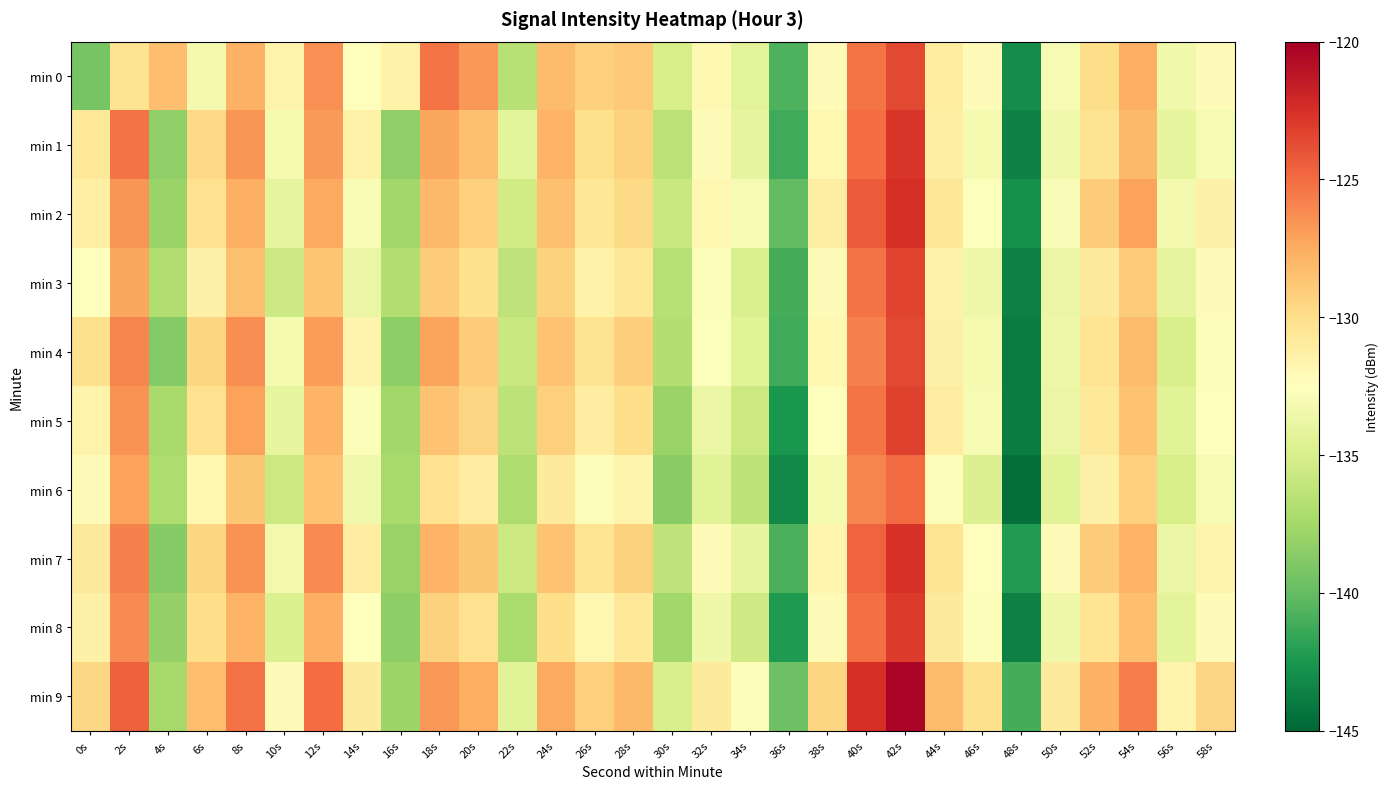

Reading right to left, extract all data points from this chart.

min 0: 58s=-132.2	56s=-133.4	54s=-127.6	52s=-129.9	50s=-133.0	48s=-143.0	46s=-132.2	44s=-131.0	42s=-123.6	40s=-125.4	38s=-132.3	36s=-140.7	34s=-134.3	32s=-132.0	30s=-135.1	28s=-128.8	26s=-129.2	24s=-128.3	22s=-136.7	20s=-126.7	18s=-125.3	16s=-131.5	14s=-132.3	12s=-126.4	10s=-131.6	8s=-127.8	6s=-133.2	4s=-128.3	2s=-130.3	0s=-139.3
min 1: 58s=-133.0	56s=-134.0	54s=-128.1	52s=-130.3	50s=-133.4	48s=-143.6	46s=-133.1	44s=-131.2	42s=-122.8	40s=-125.0	38s=-131.9	36s=-141.2	34s=-134.0	32s=-132.1	30s=-136.4	28s=-129.3	26s=-130.1	24s=-127.9	22s=-134.2	20s=-128.4	18s=-127.3	16s=-138.3	14s=-131.5	12s=-126.8	10s=-133.1	8s=-126.6	6s=-129.7	4s=-138.3	2s=-125.2	0s=-130.8
min 2: 58s=-131.3	56s=-133.2	54s=-127.1	52s=-129.0	50s=-132.9	48s=-142.8	46s=-132.7	44s=-130.6	42s=-122.4	40s=-124.3	38s=-131.2	36s=-140.1	34s=-133.0	32s=-131.9	30s=-135.8	28s=-129.7	26s=-130.6	24s=-128.5	22s=-135.3	20s=-129.2	18s=-128.1	16s=-137.7	14s=-133.0	12s=-127.3	10s=-134.1	8s=-127.7	6s=-130.2	4s=-137.9	2s=-126.5	0s=-131.2
min 3: 58s=-132.2	56s=-134.1	54s=-129.0	52s=-130.9	50s=-133.8	48s=-143.7	46s=-133.6	44s=-131.4	42s=-123.3	40s=-125.2	38s=-132.1	36s=-141.0	34s=-134.9	32s=-132.8	30s=-136.7	28s=-130.6	26s=-131.4	24s=-129.3	22s=-136.2	20s=-130.1	18s=-129.0	16s=-136.9	14s=-133.8	12s=-128.7	10s=-135.6	8s=-128.5	6s=-131.3	4s=-137.0	2s=-127.2	0s=-132.4
min 4: 58s=-132.8	56s=-135.0	54s=-128.2	52s=-130.4	50s=-133.7	48s=-143.9	46s=-133.1	44s=-131.3	42s=-123.6	40s=-125.8	38s=-132.0	36s=-141.2	34s=-134.4	32s=-132.7	30s=-136.9	28s=-129.1	26s=-130.3	24s=-128.6	22s=-135.8	20s=-129.0	18s=-127.2	16s=-138.4	14s=-131.7	12s=-126.9	10s=-133.1	8s=-126.3	6s=-129.6	4s=-138.8	2s=-126.0	0s=-130.1
min 5: 58s=-132.3	56s=-134.4	54s=-128.6	52s=-130.7	50s=-133.8	48s=-143.9	46s=-133.0	44s=-131.1	42s=-123.2	40s=-125.3	38s=-132.4	36s=-142.6	34s=-135.7	32s=-133.8	30s=-137.9	28s=-130.0	26s=-131.1	24s=-129.2	22s=-136.3	20s=-129.4	18s=-128.6	16s=-137.7	14s=-132.8	12s=-127.9	10s=-134.0	8s=-127.1	6s=-130.2	4s=-137.3	2s=-126.4	0s=-131.6
min 6: 58s=-133.0	56s=-135.1	54s=-129.2	52s=-131.3	50s=-134.4	48s=-144.6	46s=-134.7	44s=-132.8	42s=-124.9	40s=-126.0	38s=-133.1	36s=-143.2	34s=-136.3	32s=-134.4	30s=-138.6	28s=-131.7	26s=-132.8	24s=-130.9	22s=-137.0	20s=-131.1	18s=-130.2	16s=-137.3	14s=-133.4	12s=-128.6	10s=-135.7	8s=-128.8	6s=-131.9	4s=-137.0	2s=-127.1	0s=-132.2
min 7: 58s=-131.7	56s=-133.8	54s=-127.9	52s=-129.0	50s=-132.1	48s=-142.2	46s=-132.3	44s=-130.4	42s=-122.6	40s=-124.7	38s=-131.8	36s=-140.9	34s=-134.0	32s=-132.1	30s=-136.2	28s=-129.3	26s=-130.4	24s=-128.6	22s=-135.7	20s=-128.8	18s=-127.9	16s=-138.0	14s=-131.1	12s=-126.2	10s=-133.3	8s=-126.4	6s=-129.6	4s=-138.7	2s=-125.8	0s=-130.9
min 8: 58s=-132.1	56s=-134.2	54s=-128.3	52s=-130.4	50s=-133.6	48s=-143.7	46s=-132.8	44s=-130.9	42s=-123.0	40s=-125.1	38s=-132.2	36s=-142.3	34s=-135.4	32s=-133.6	30s=-137.7	28s=-130.8	26s=-131.9	24s=-130.0	22s=-137.1	20s=-130.2	18s=-129.3	16s=-138.4	14s=-132.6	12s=-127.7	10s=-134.8	8s=-127.9	6s=-130.0	4s=-138.1	2s=-126.2	0s=-131.3
min 9: 58s=-129.4	56s=-131.6	54s=-125.7	52s=-127.8	50s=-130.9	48s=-141.0	46s=-130.1	44s=-128.2	42s=-120.3	40s=-122.4	38s=-129.6	36s=-139.7	34s=-132.8	32s=-130.9	30s=-135.0	28s=-128.1	26s=-129.2	24s=-127.3	22s=-134.4	20s=-127.6	18s=-126.7	16s=-137.8	14s=-130.9	12s=-125.0	10s=-132.1	8s=-125.2	6s=-128.3	4s=-137.4	2s=-124.6	0s=-129.7